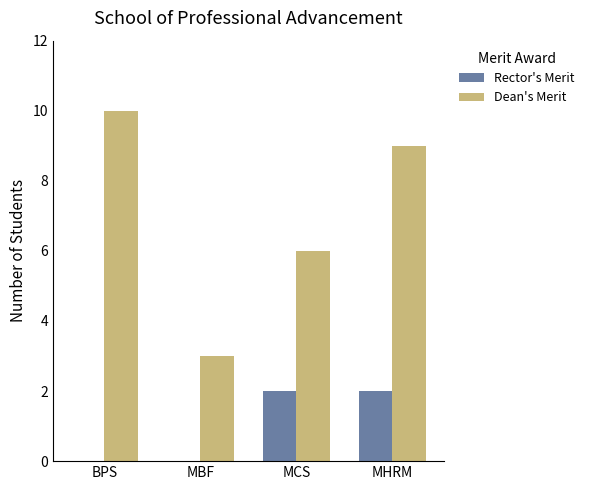

What are all the series names shown in the legend?

Rector's Merit, Dean's Merit